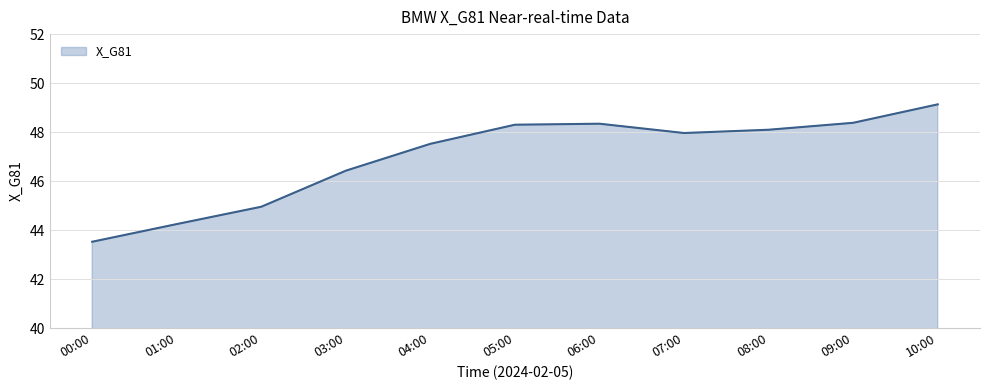

Where is the first local minimum?

07:00